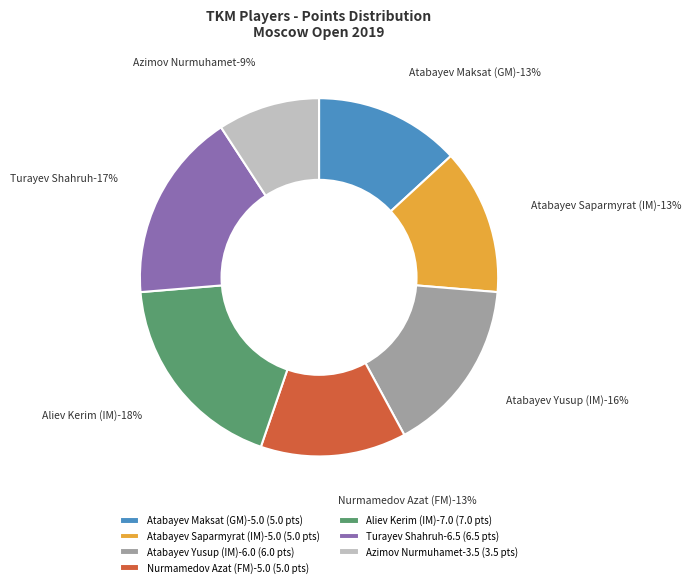

Is there a majority slice in this chart?

No